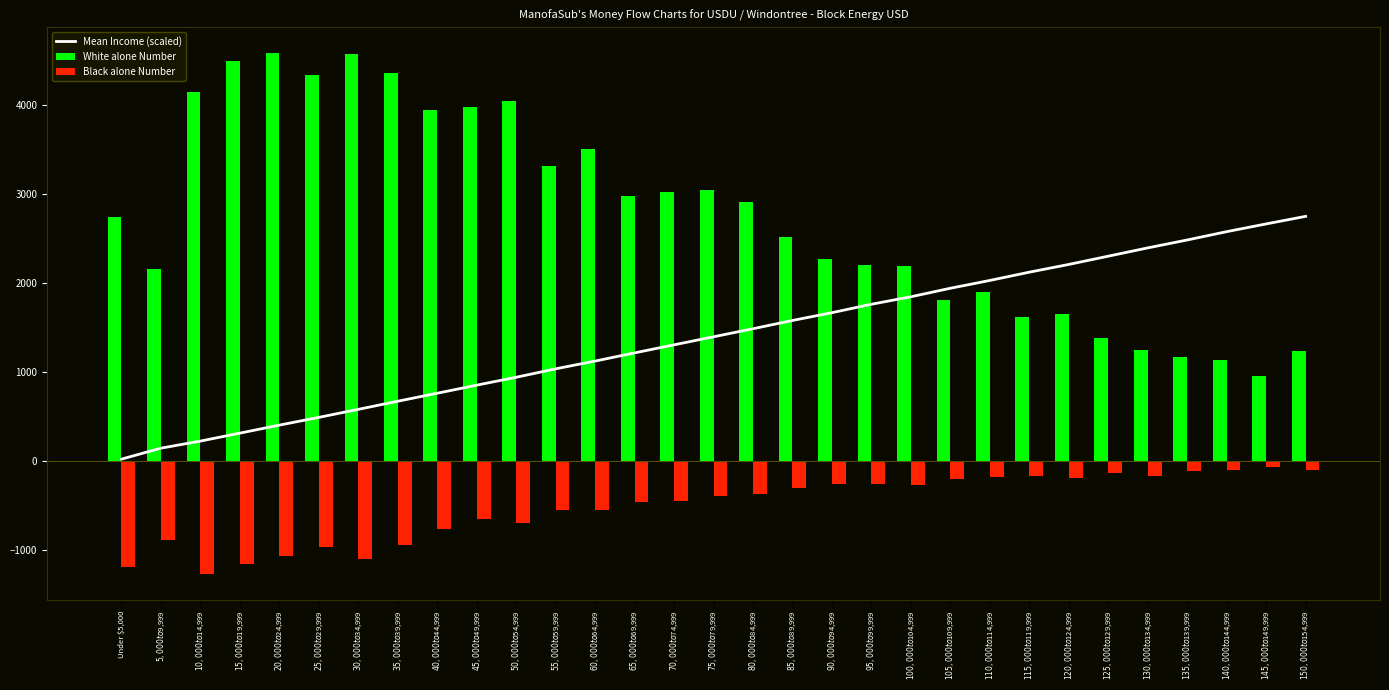

At which label is the value closest to 1383?

$75,000 to $79,999